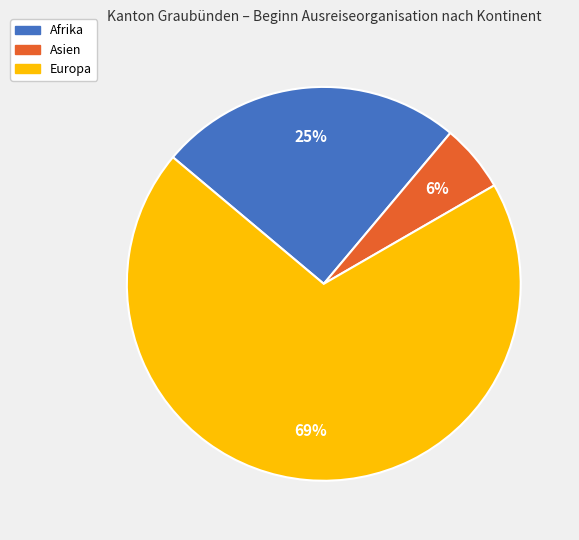

To the nearest percent, what is the average slice percentage?

33%